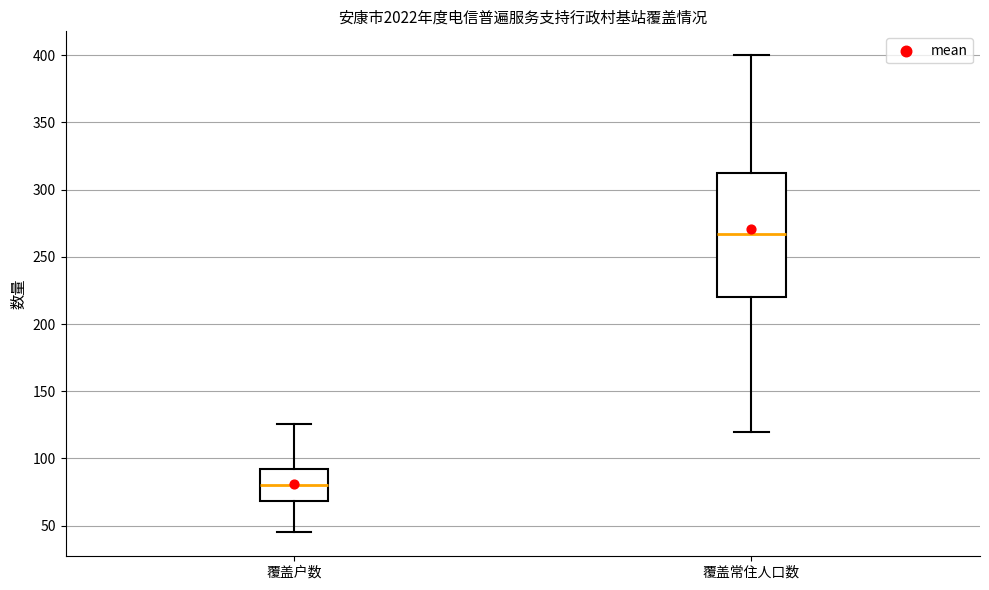

Reading left to right, transcribe this box plot: for each box, give where its median line is, the range the box spans, and where its two whiskers end, as read against the y-axis. The values are not printed on the chart, so give them approximately, as read against the axis.

覆盖户数: median 80, box 70 to 90, whiskers 45 to 125
覆盖常住人口数: median 265, box 220 to 315, whiskers 120 to 400